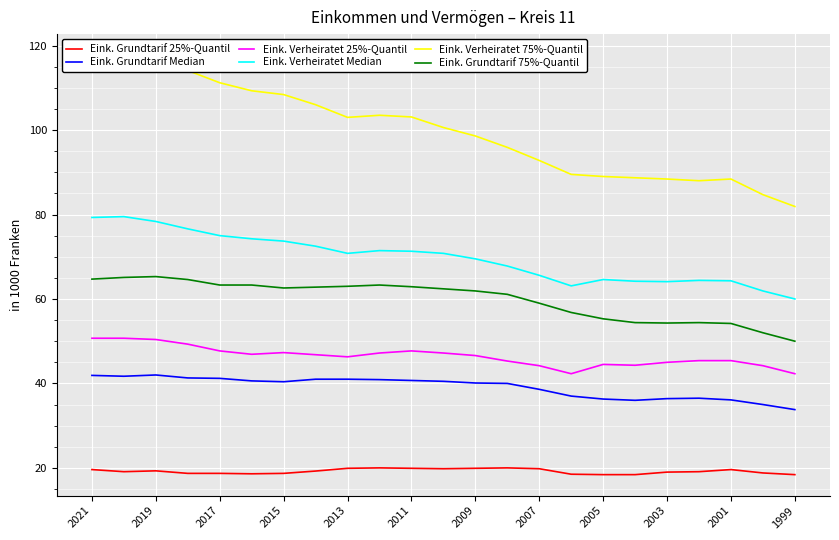

Which series has the largest range (max minus min)?

Eink. Verheiratet 75%-Quantil